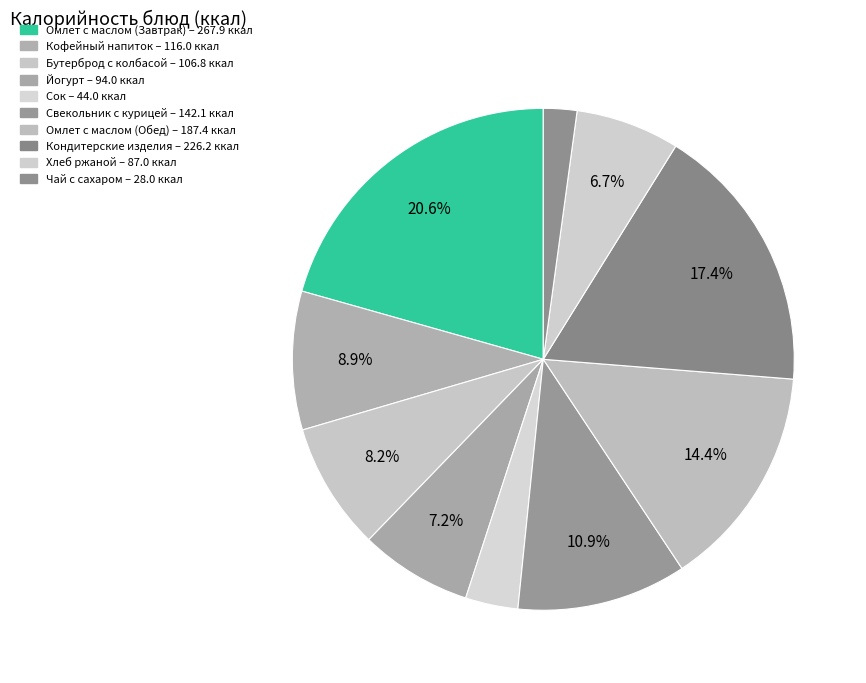

Count the number of slices in the pie.

10